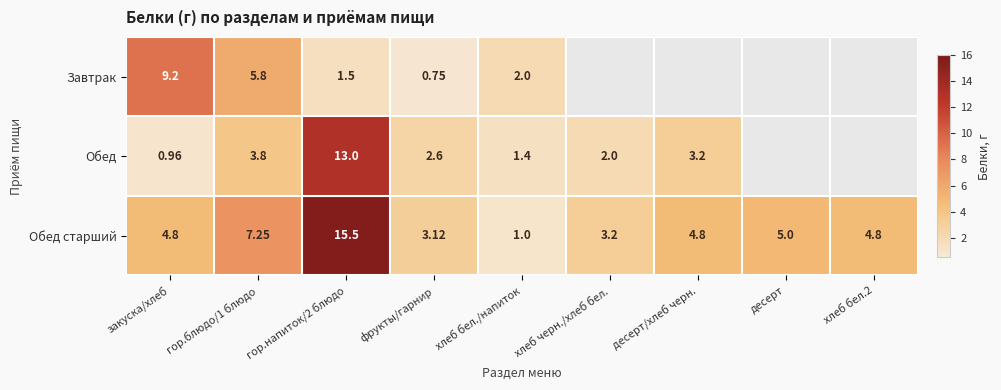

The value of Обед at фрукты/гарнир is 2.6. True or false?

True